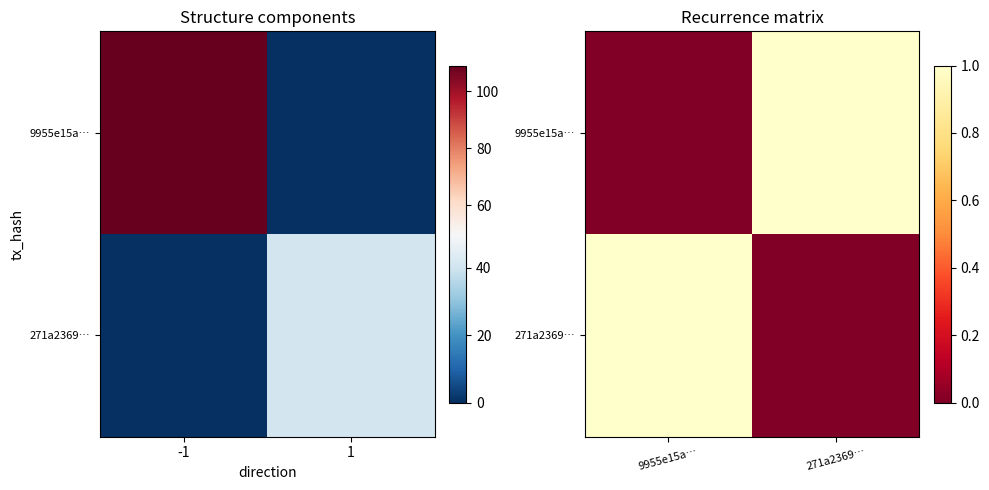

The 271a2369… series shows 0 at 271a2369…. True or false?

False